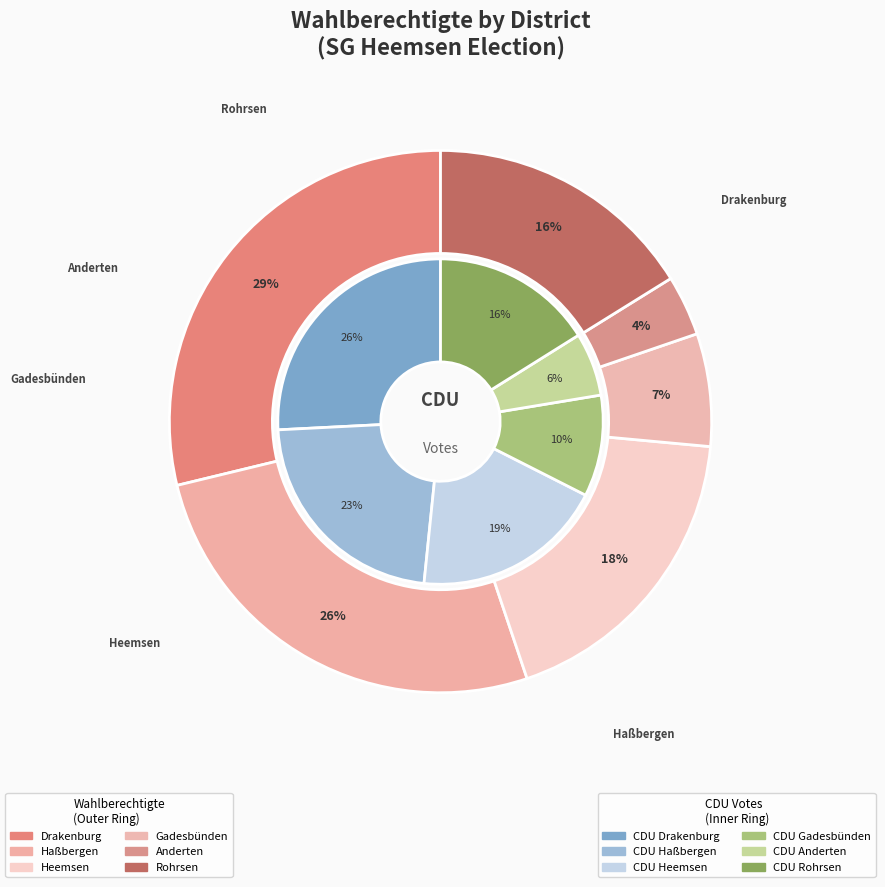

What is the change in value from Drakenburg to Gadesbünden?

-1060